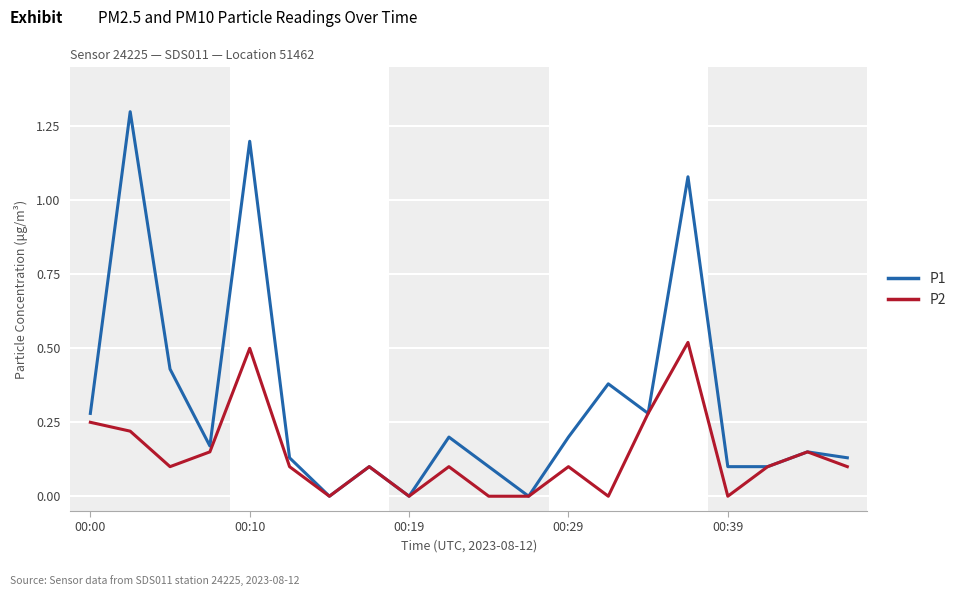

List the series in order of their peak value, highest first.

P1, P2